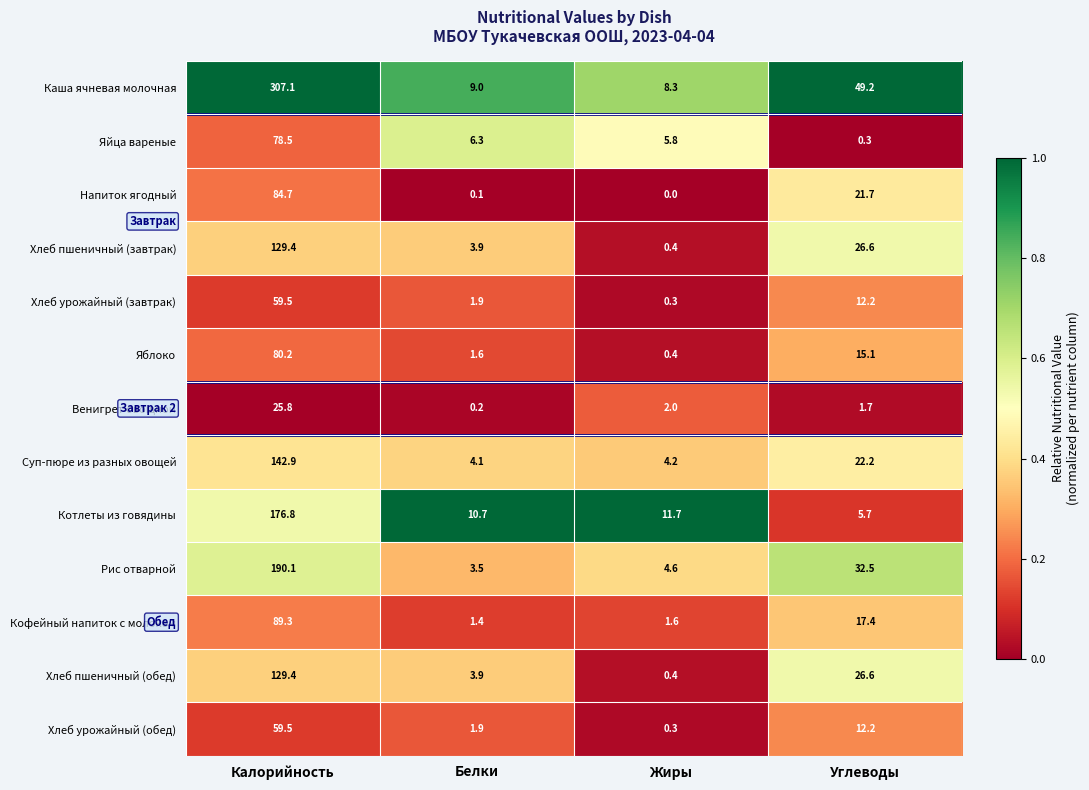

What is the total value across all series at Белки?

48.5